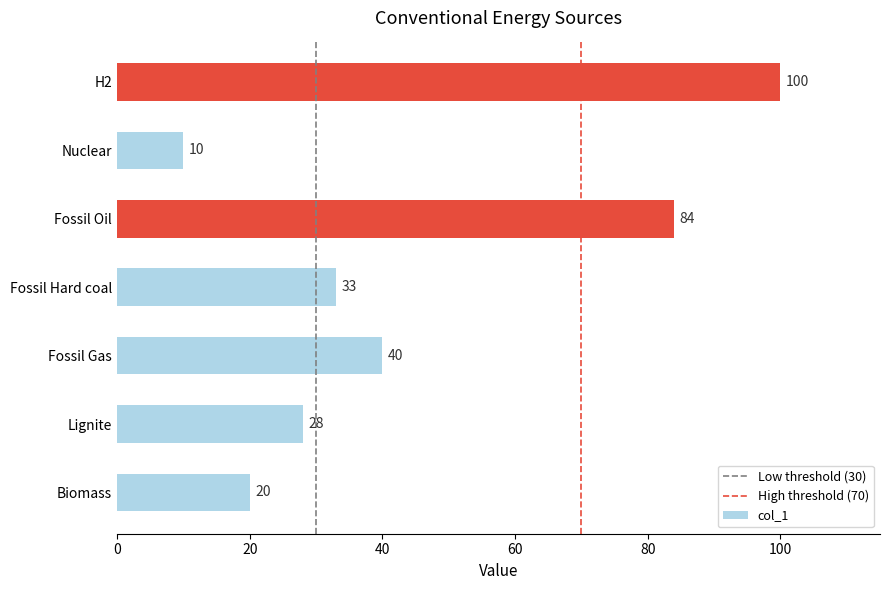

Which label corresponds to the largest value in the chart?

H2